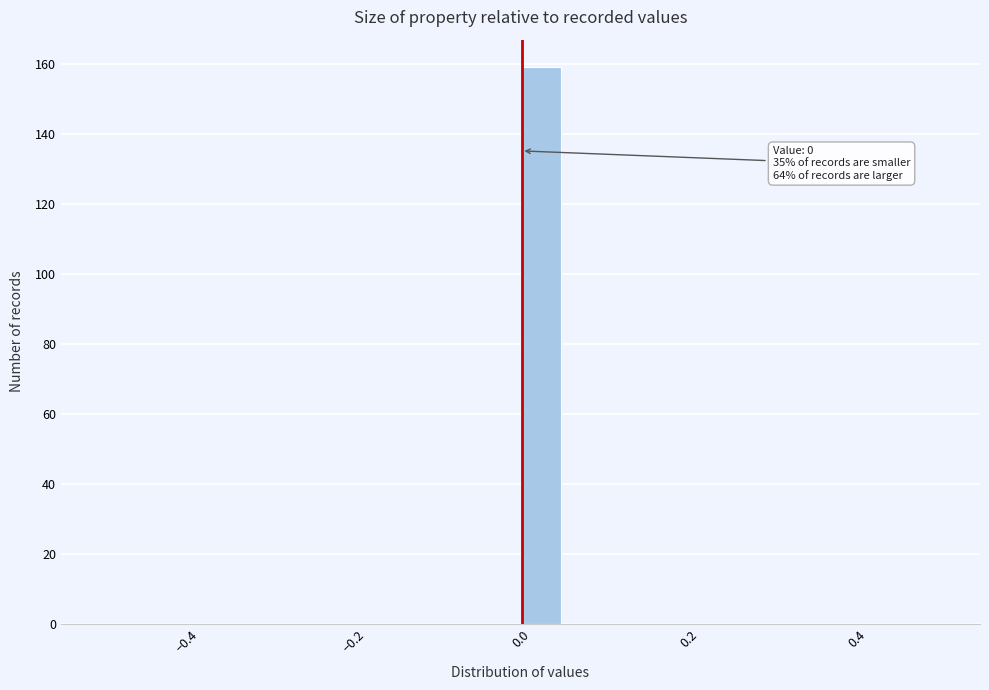

Around what value on the x-axis is the tallest bar? Give the approximate position of its centre, as read against the axis.

0.02